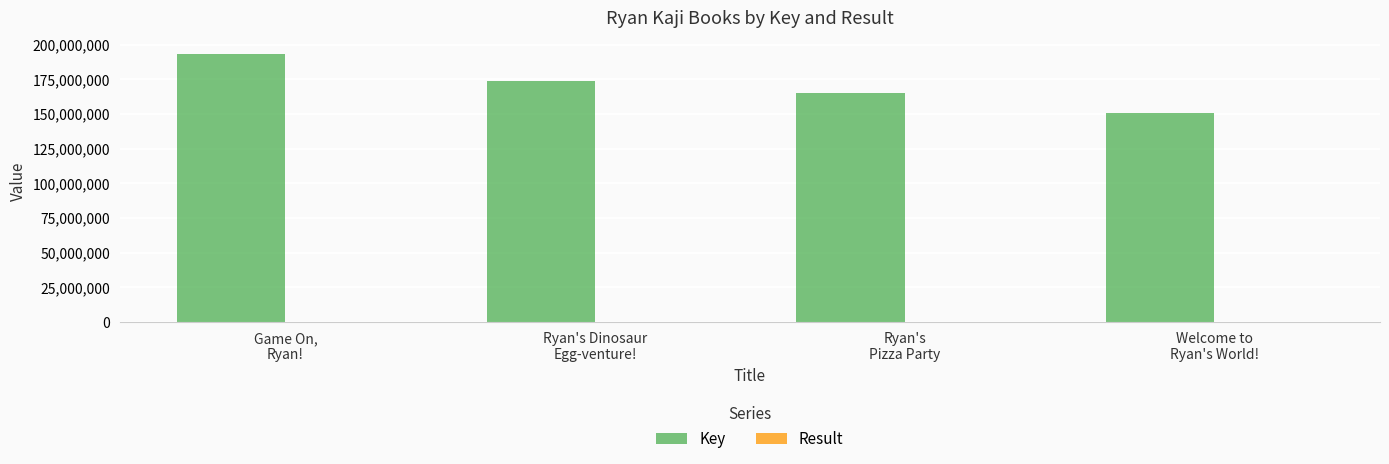

What is the maximum value shown in the chart?

193292506